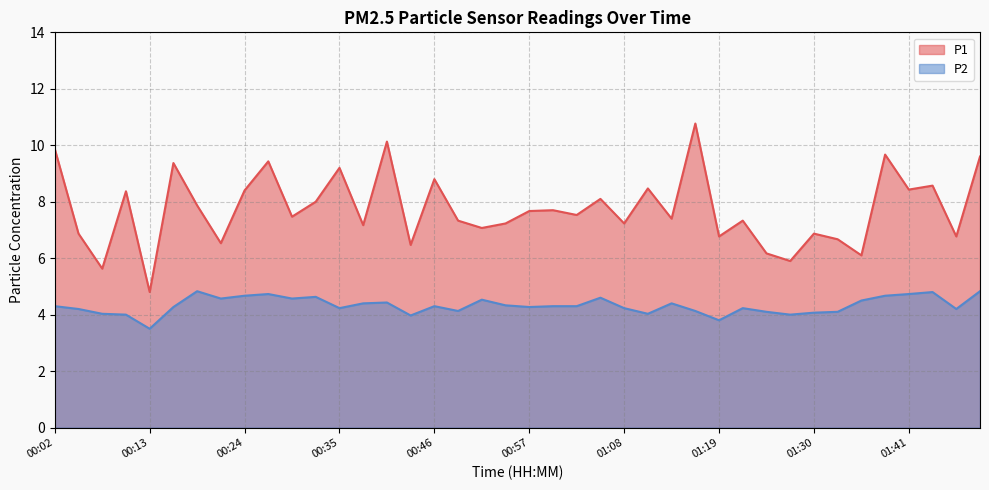

At which category is the sum across all series the highest?

01:16